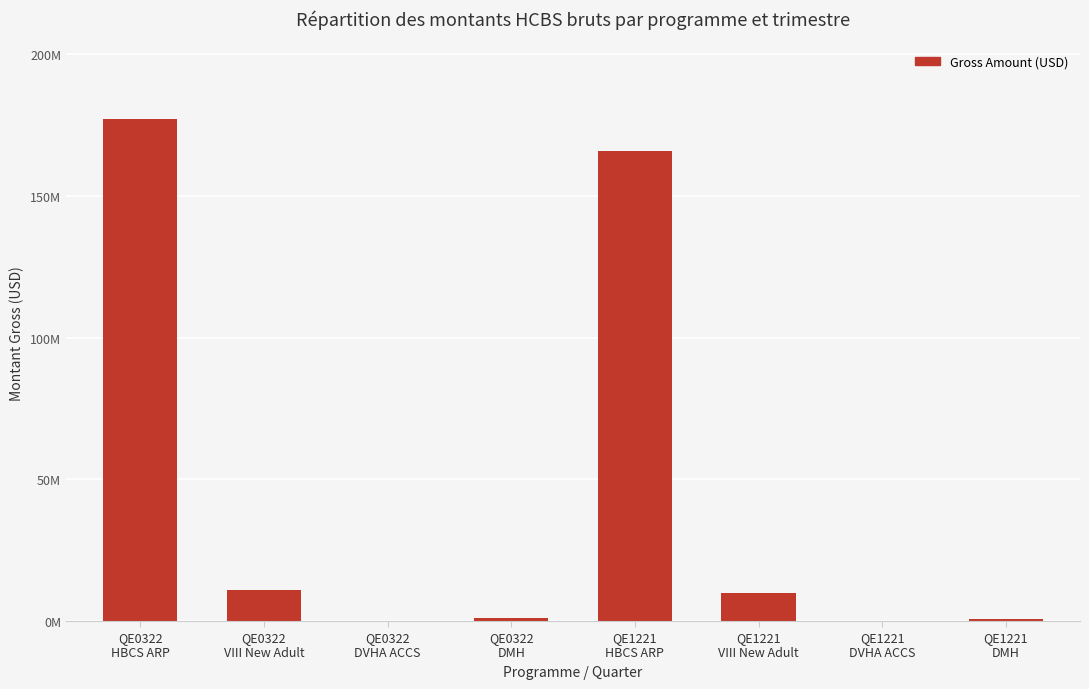

Where does the data first go above 9865902?

QE0322
HBCS ARP